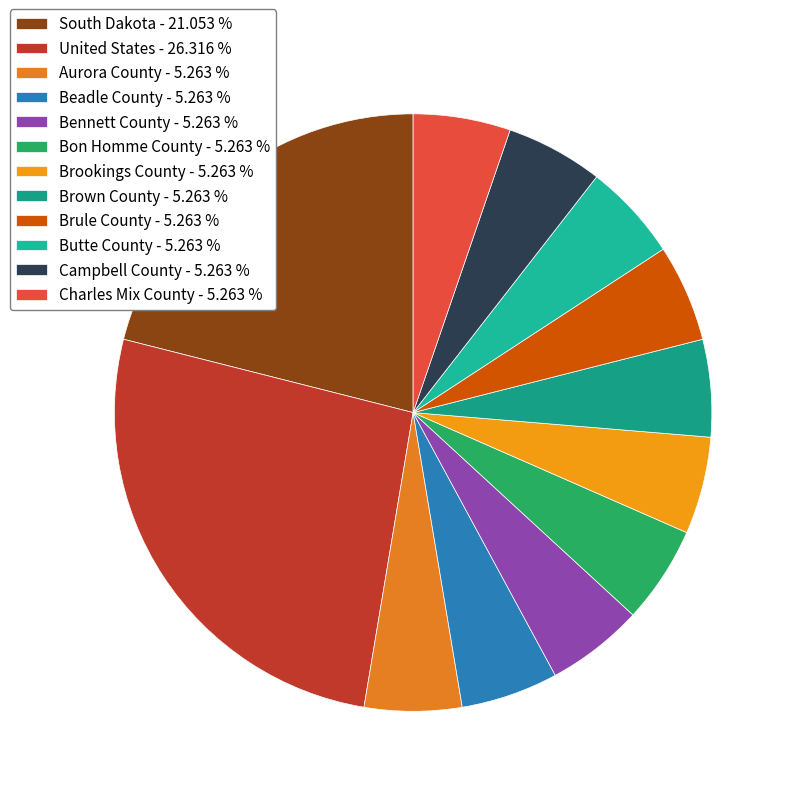

To the nearest percent, what percentage of the pie is Aurora County?

5%